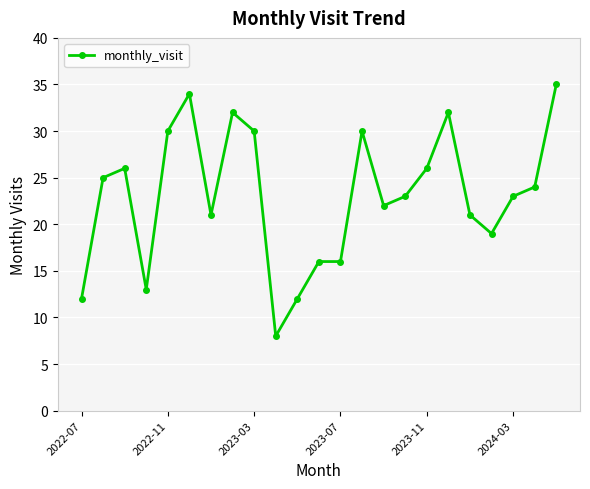

What is the difference between the second highest and minimum values?

26